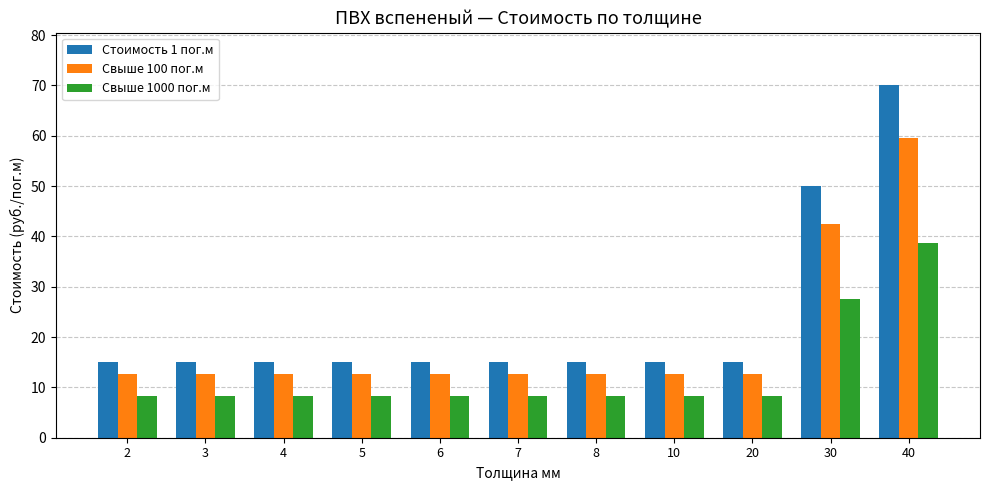

What is the minimum value shown in the chart?

8.3